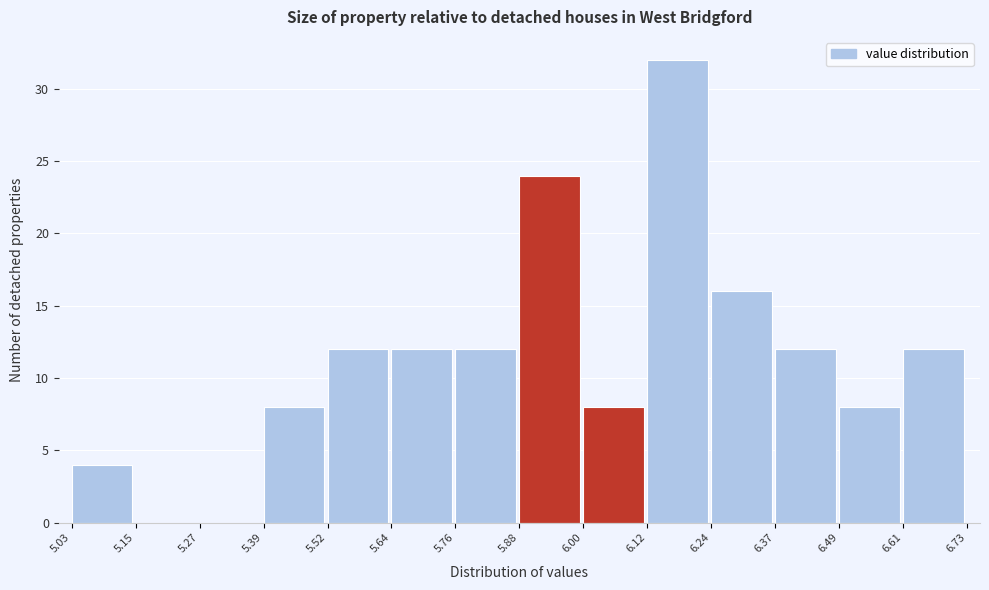

Which range on the x-axis has the tallest bar?

6.12 to 6.24